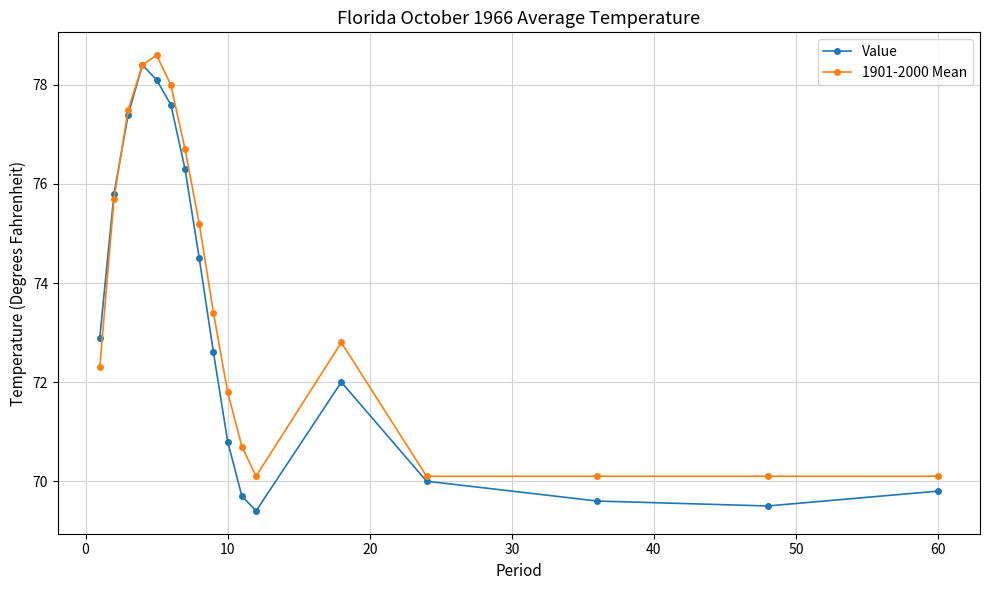

Which series has the largest total across all categories?

1901-2000 Mean